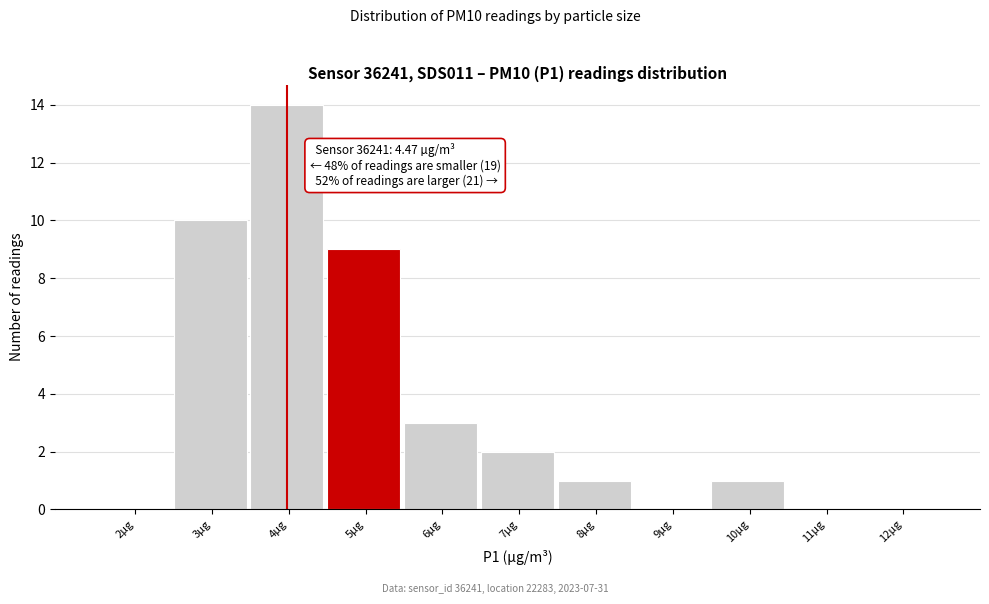

Reading left to right, what are all the values shown in this chart?

2µg=0	3µg=10	4µg=14	5µg=9	6µg=3	7µg=2	8µg=1	9µg=0	10µg=1	11µg=0	12µg=0